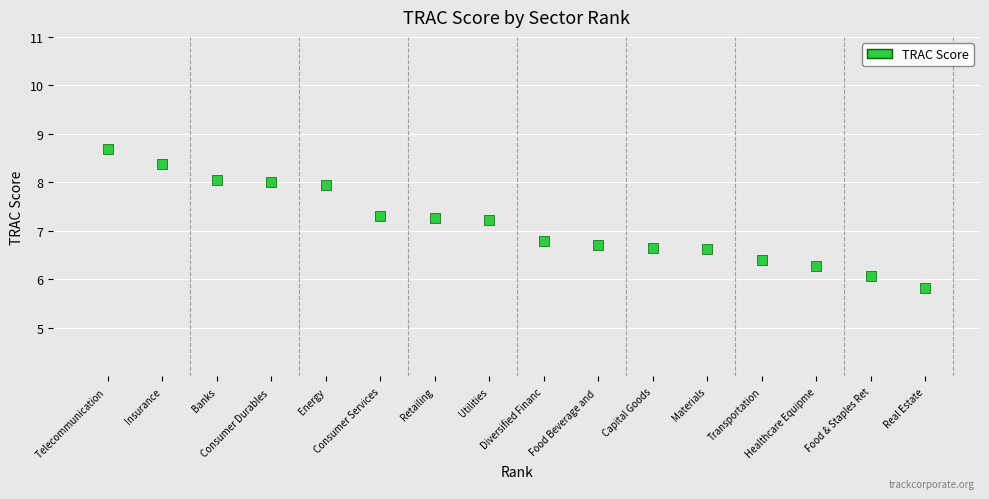

What is the range of Y values (max minus min)?

2.9